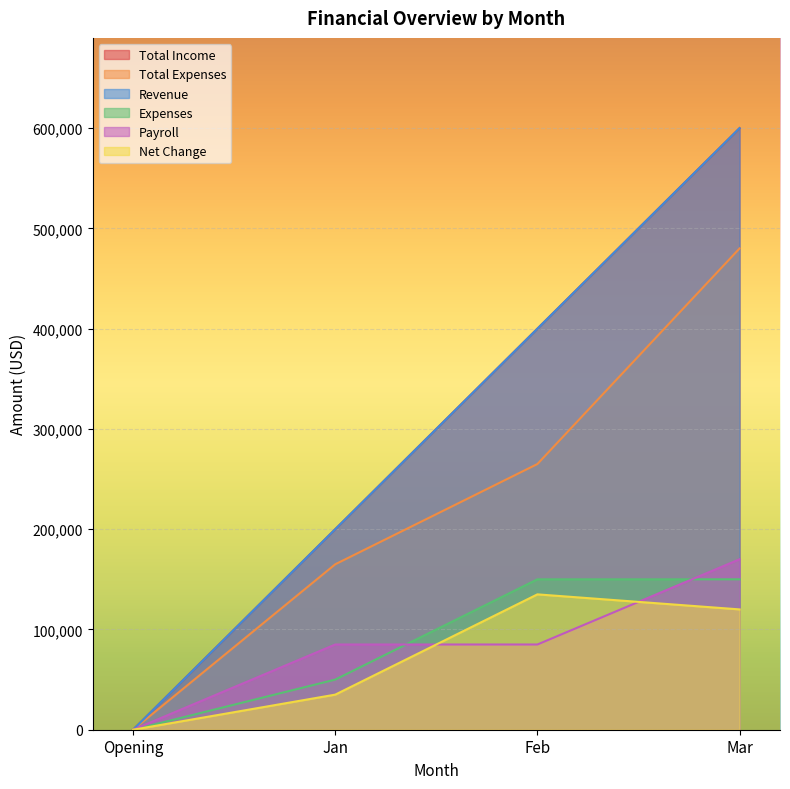

How many lines are shown in the chart?

6